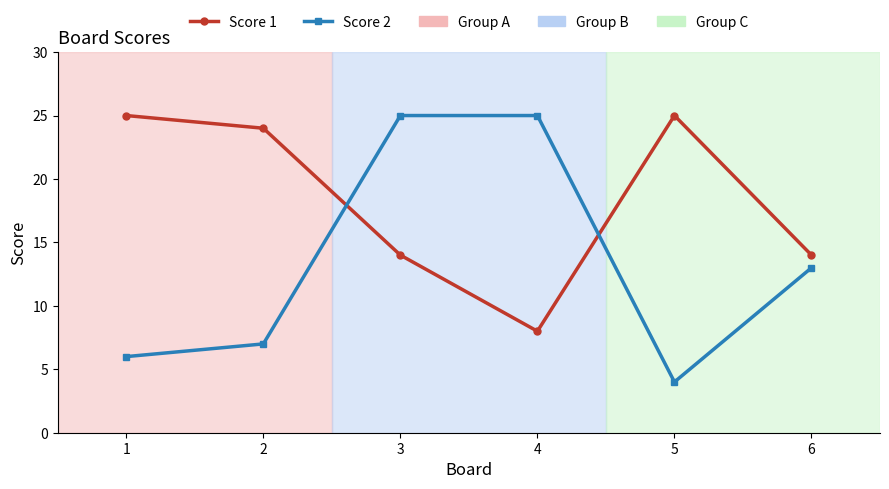

What is the value of the Score 2 point at the 5th from the left?

4